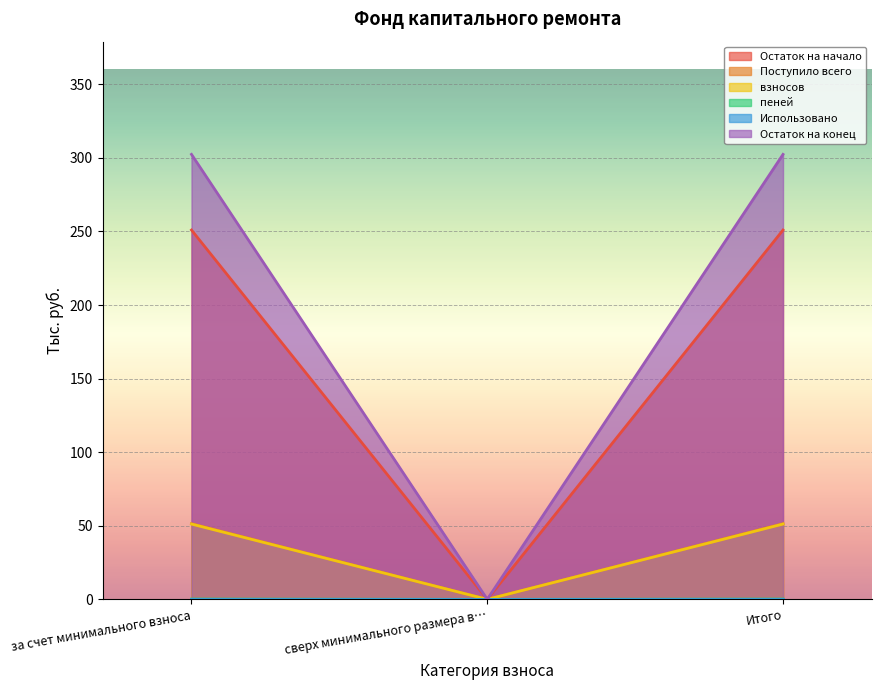

Which series has the largest range (max minus min)?

Остаток на конец